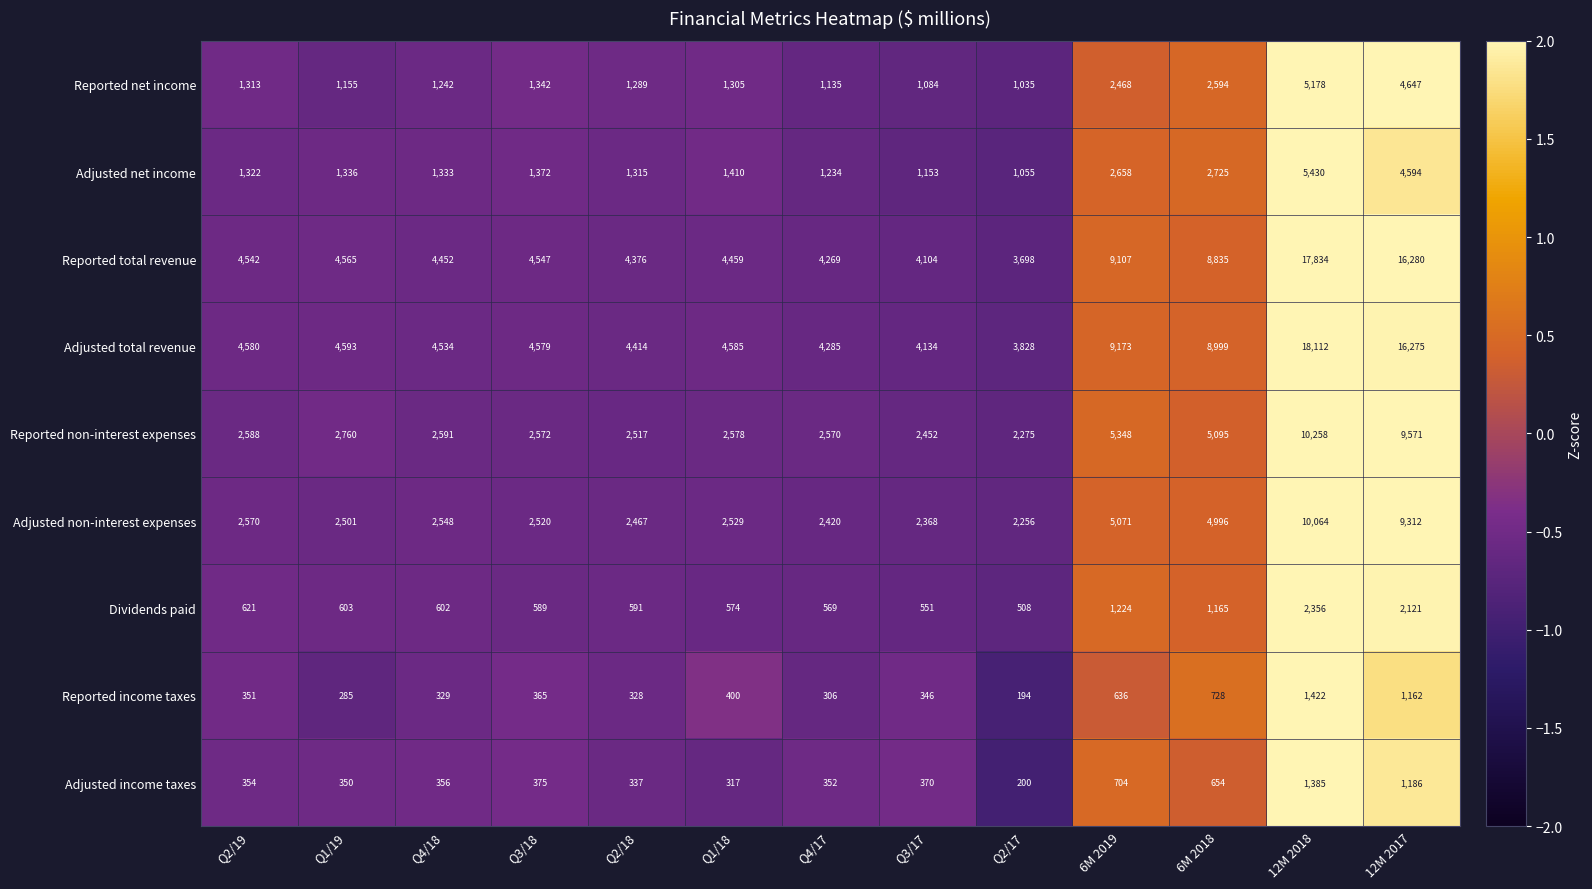

Where is Adjusted net income nearest to the value 3242?

6M 2018